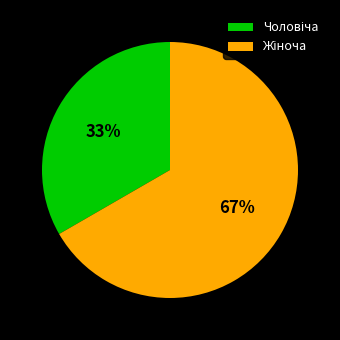

Is there a majority slice in this chart?

Yes